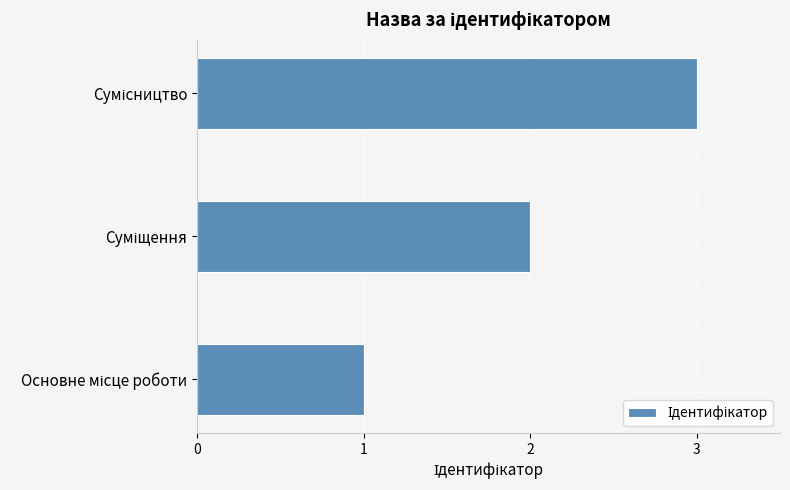

What is the maximum value shown in the chart?

3